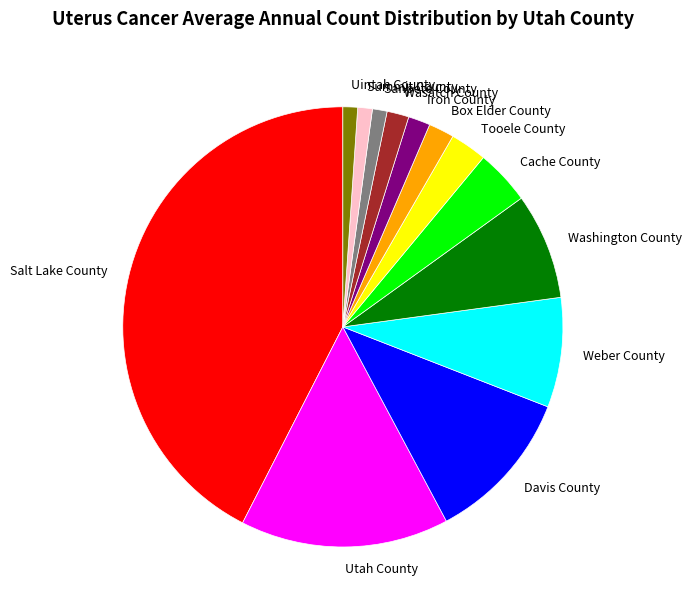

Is the sum of Iron County and Wasatch County greater than half?

No